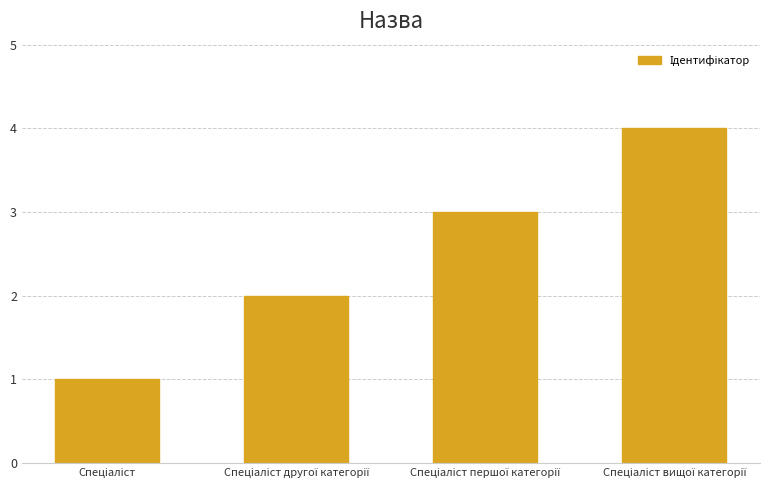

What is the difference between the maximum and minimum values?

3